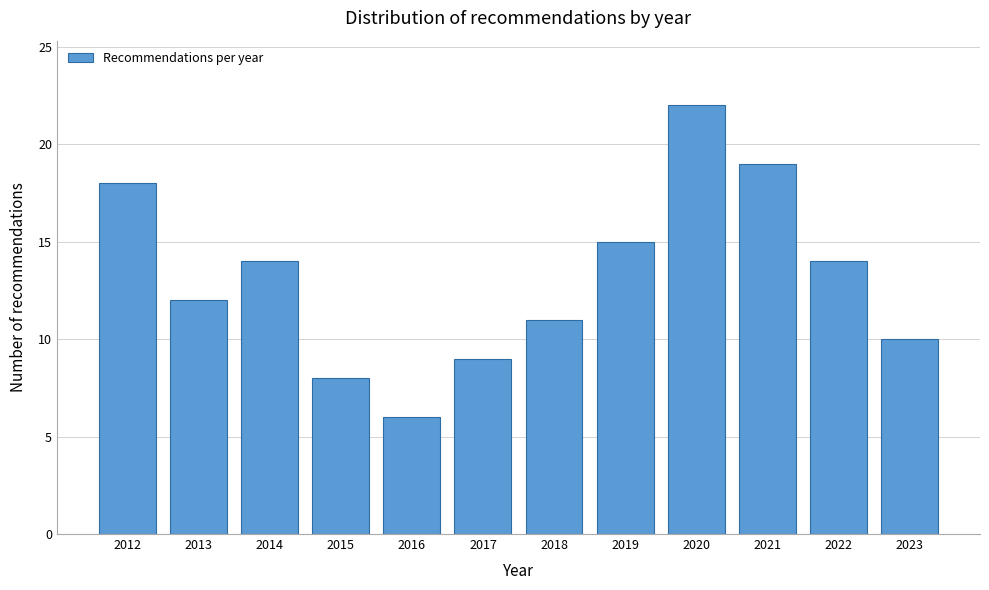

Reading left to right, what are all the values shown in this chart?

2012=18	2013=12	2014=14	2015=8	2016=6	2017=9	2018=11	2019=15	2020=22	2021=19	2022=14	2023=10